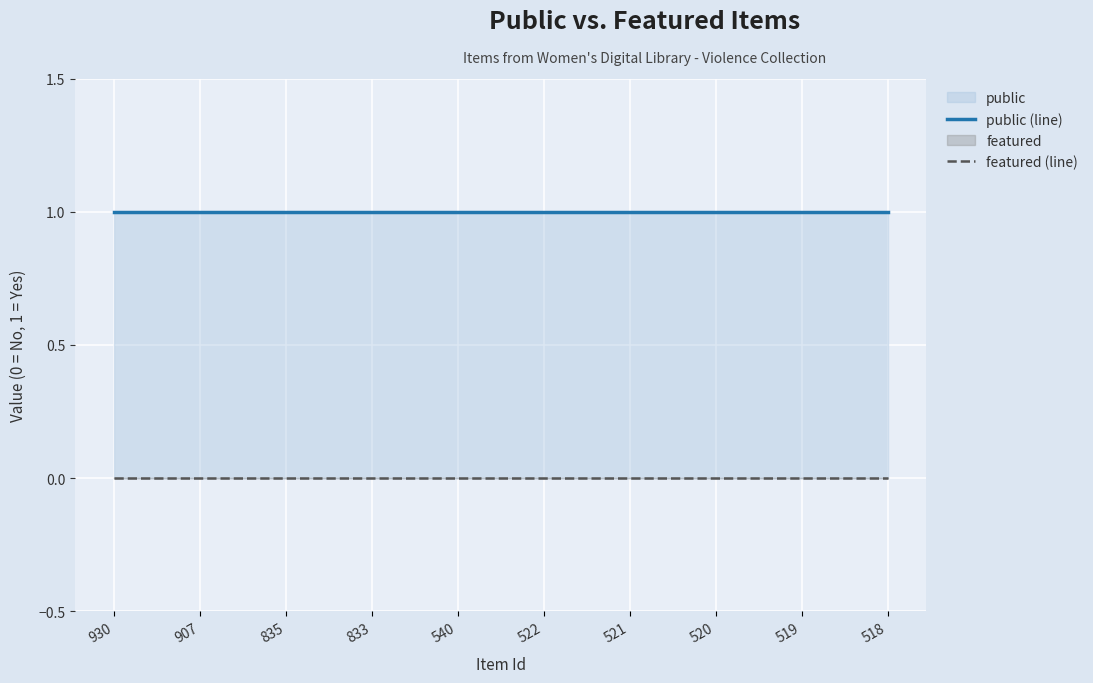

Which series has the widest spread of values?

public (line)